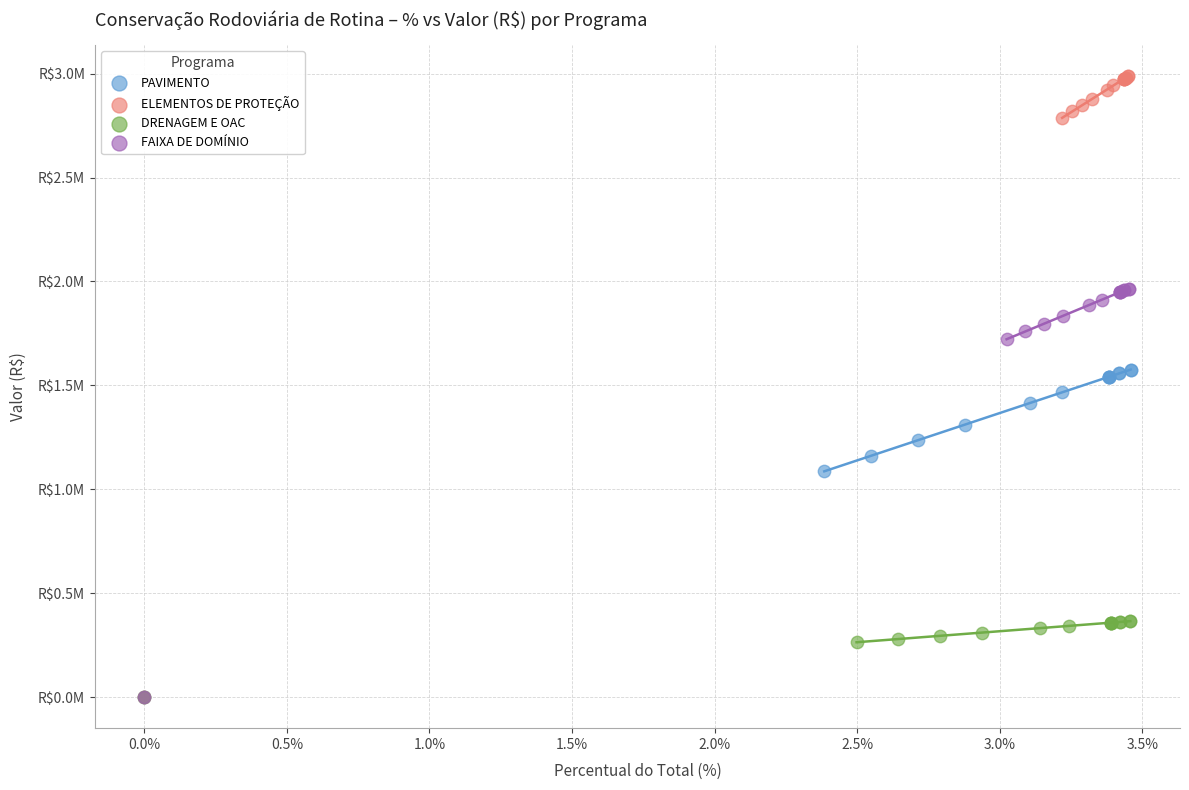

Which series has the largest Y range (max minus min)?

ELEMENTOS DE PROTEÇÃO